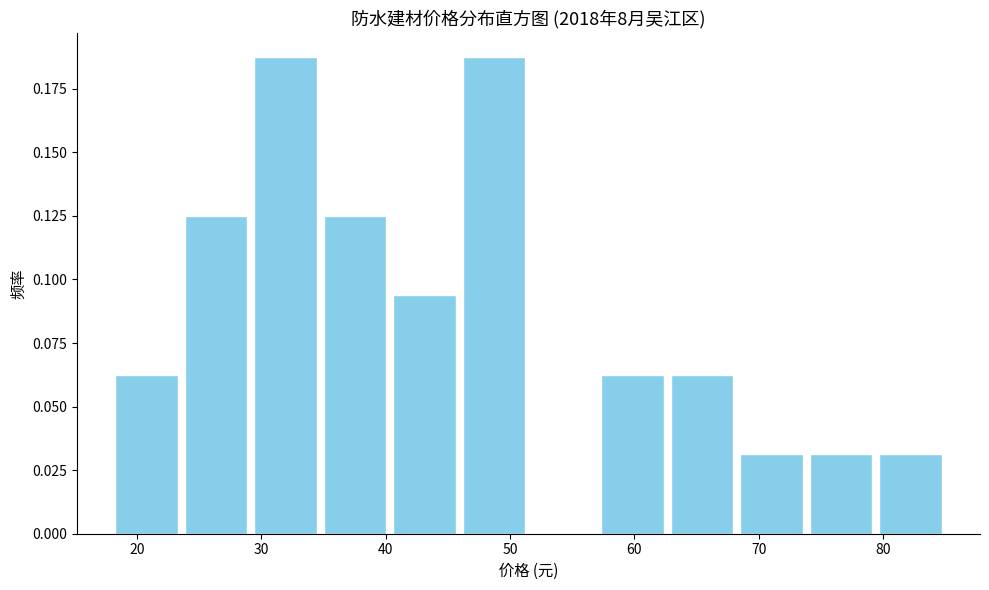

Reading left to right, transcribe this chart: for each bar, give the range it covers on the x-axis and its height. Neither the bar edges nor the heights are printed on the chart, so give them approximately, as read against the axes.

18 to 24: 0.065
24 to 29: 0.125
29 to 35: 0.190
35 to 40: 0.125
40 to 46: 0.095
46 to 52: 0.190
52 to 57: 0
57 to 63: 0.065
63 to 68: 0.065
68 to 74: 0.030
74 to 79: 0.030
79 to 85: 0.030